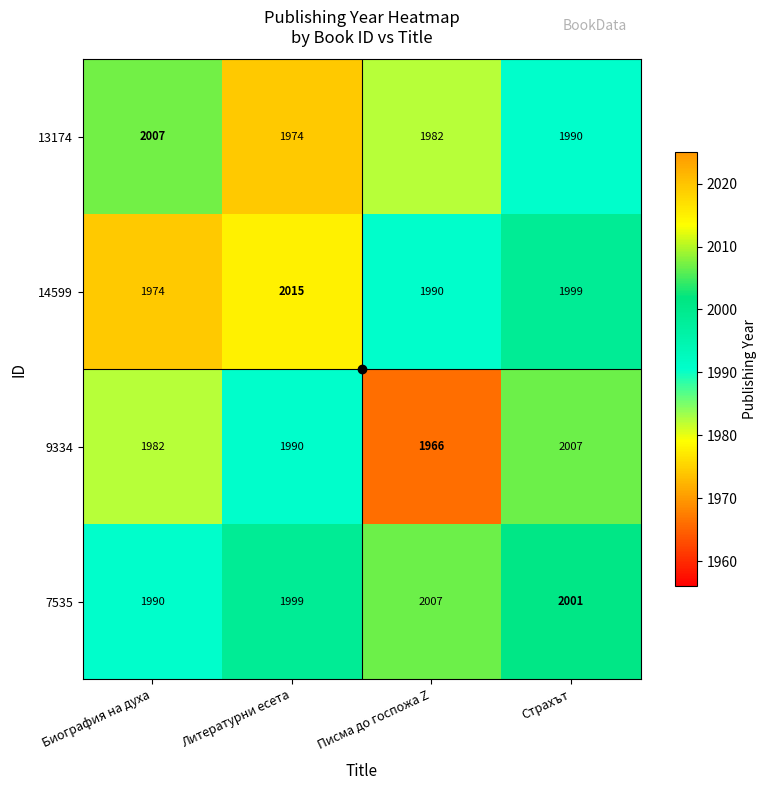

What is the sum of the 14599 values at Страхът and Литературни есета?

4014